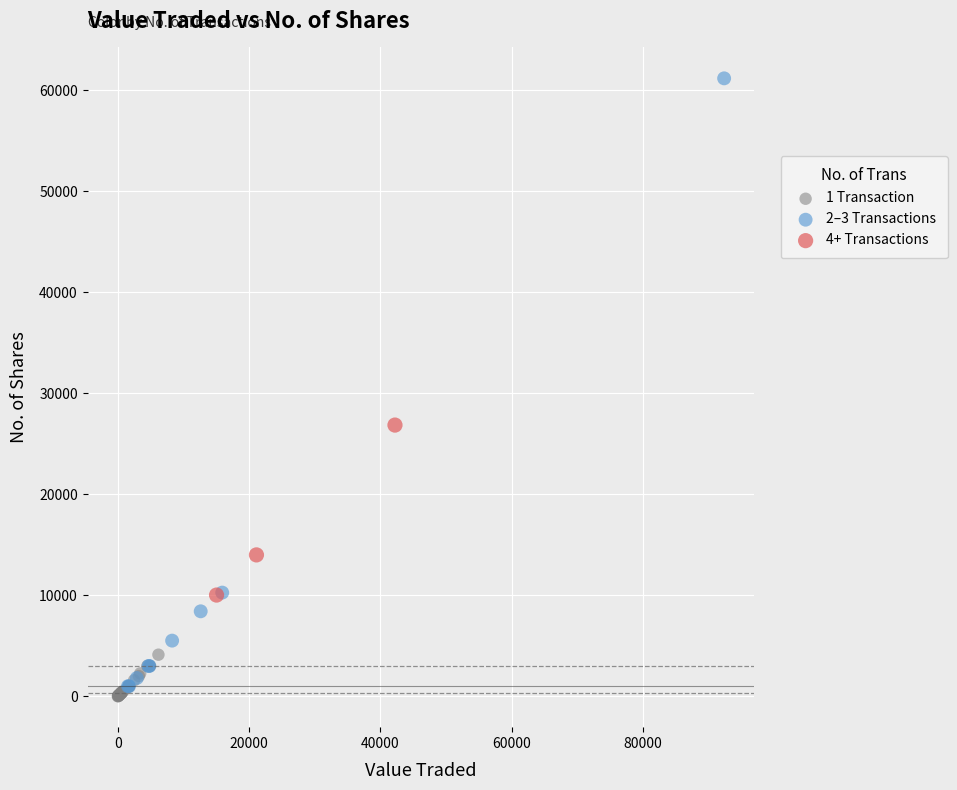

Which series contains the highest Y value?

2–3 Transactions